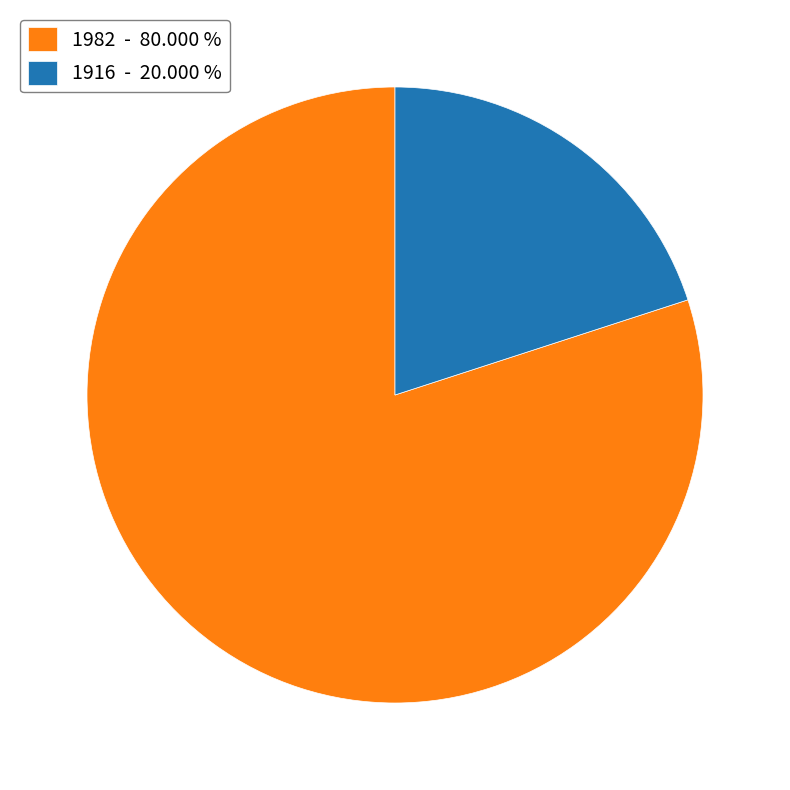

Is the sum of 1982 - 80.000 % and 1916 - 20.000 % greater than half?

Yes